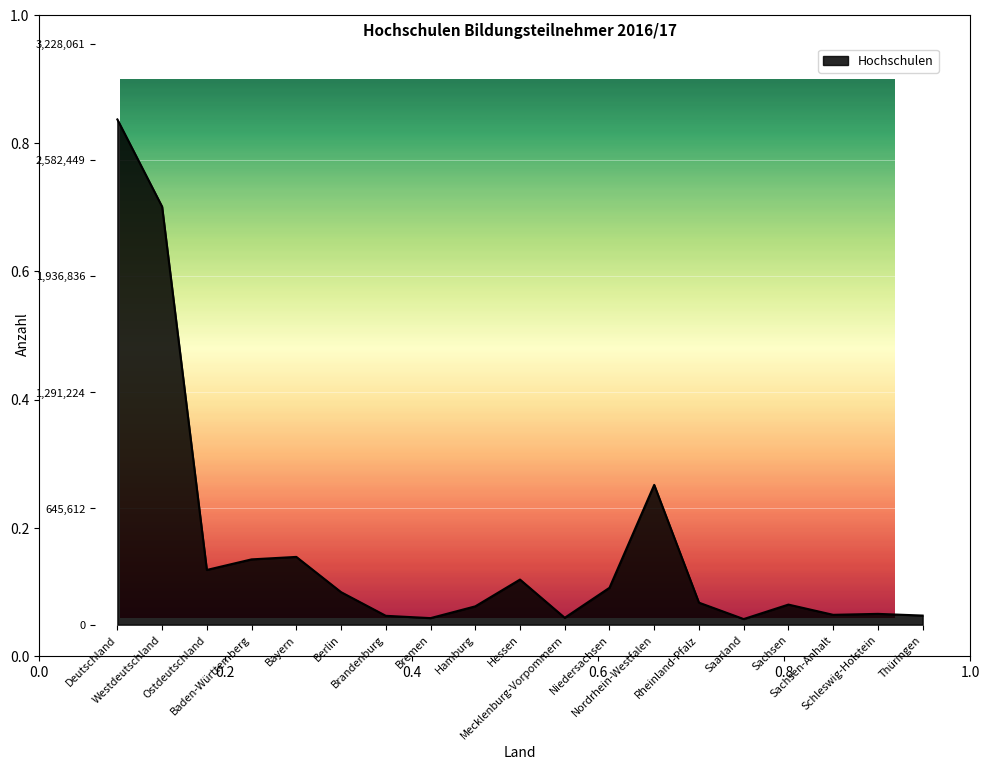

Which label corresponds to the smallest value in the chart?

Saarland